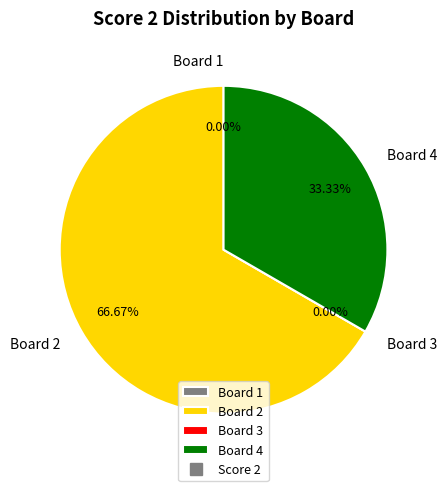

To the nearest percent, what is the combined percentage of Board 1 and Board 4?

33%